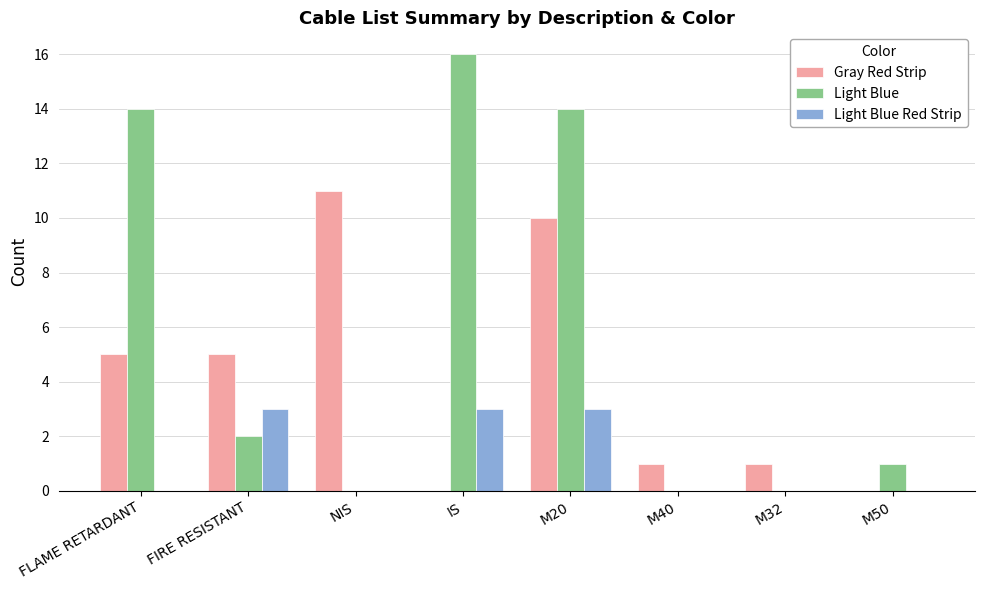

What is the greatest value displayed?

16